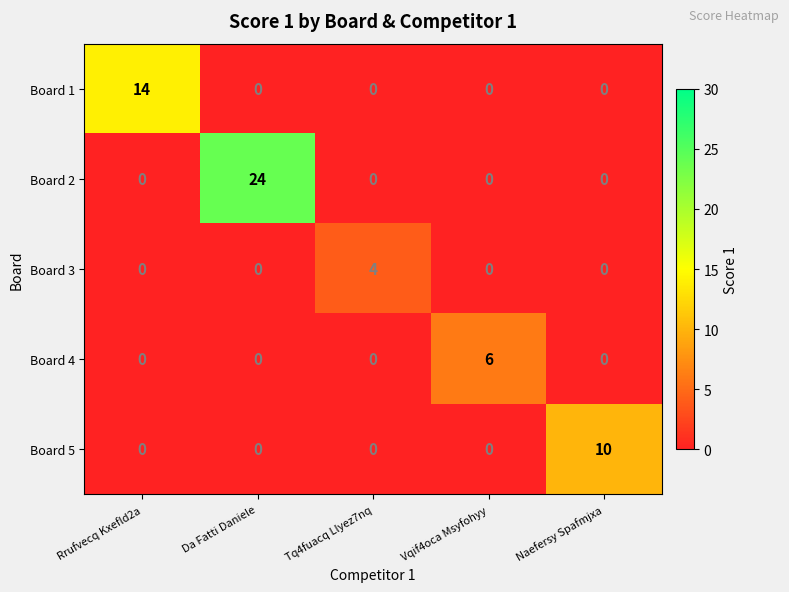

How many categories are shown in the chart?

5